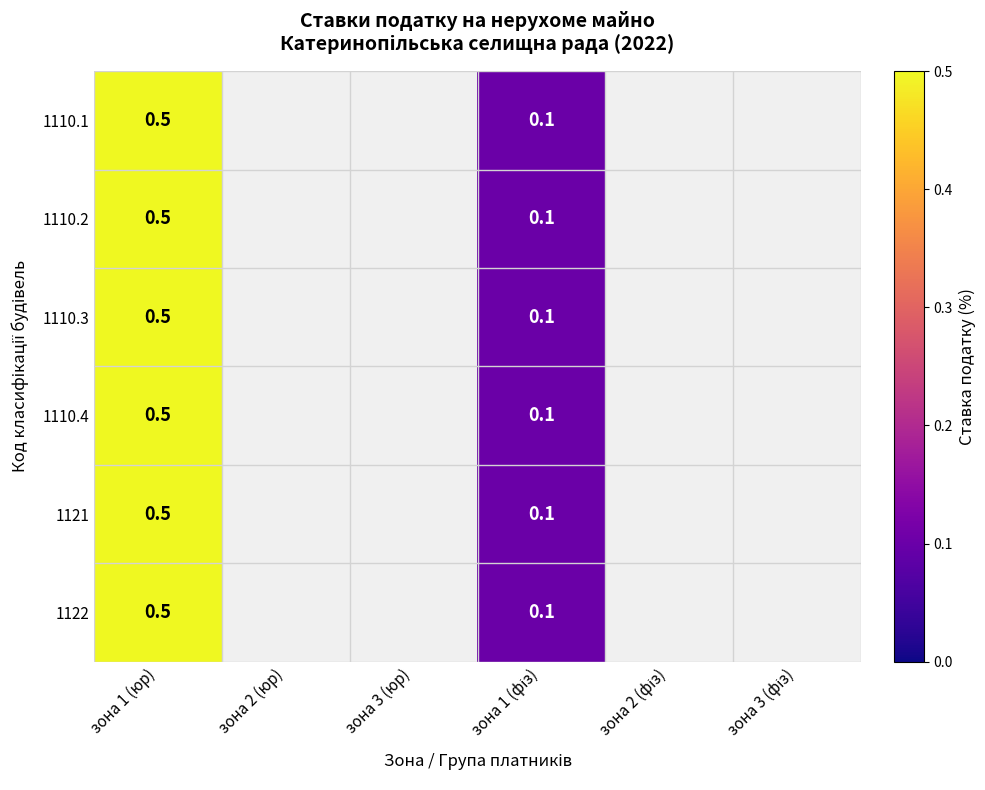

True or false: 1110.2 has a value of 0.5 at зона 1 (юр).

True